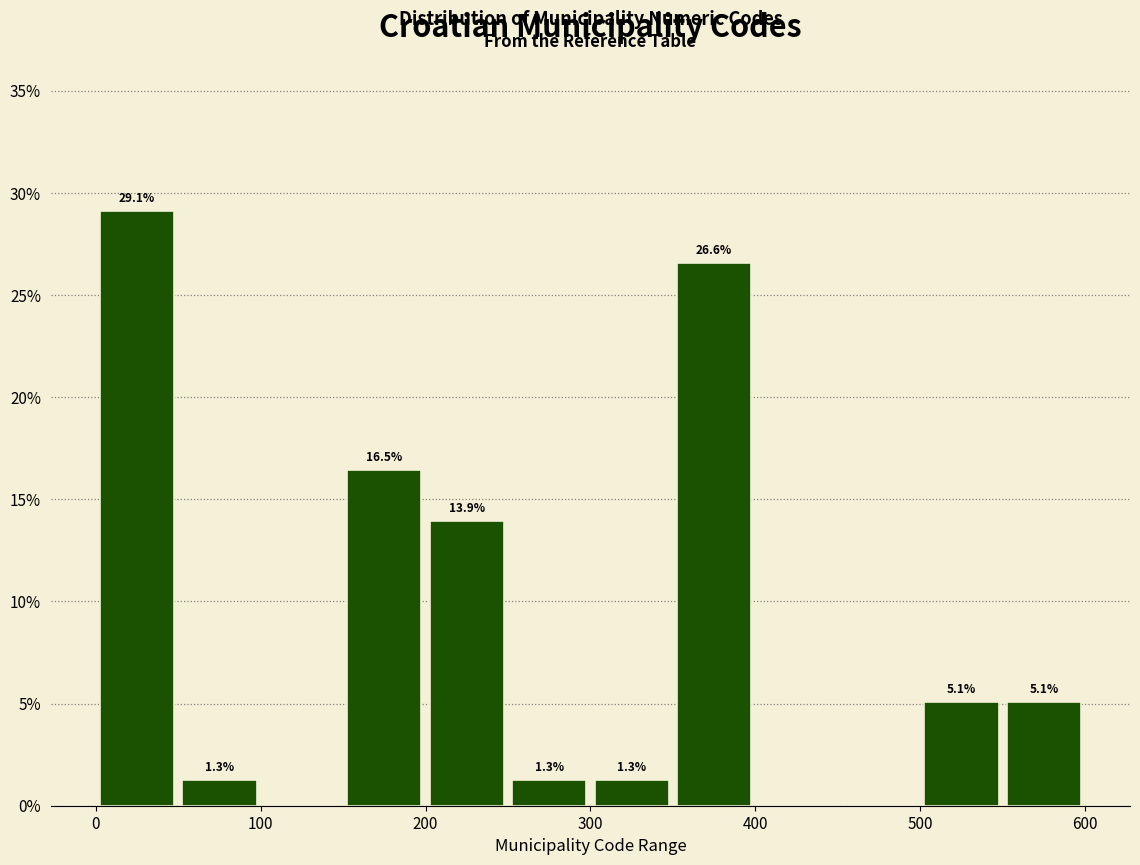

Over which range of the x-axis is the bar tallest?

0 to 50